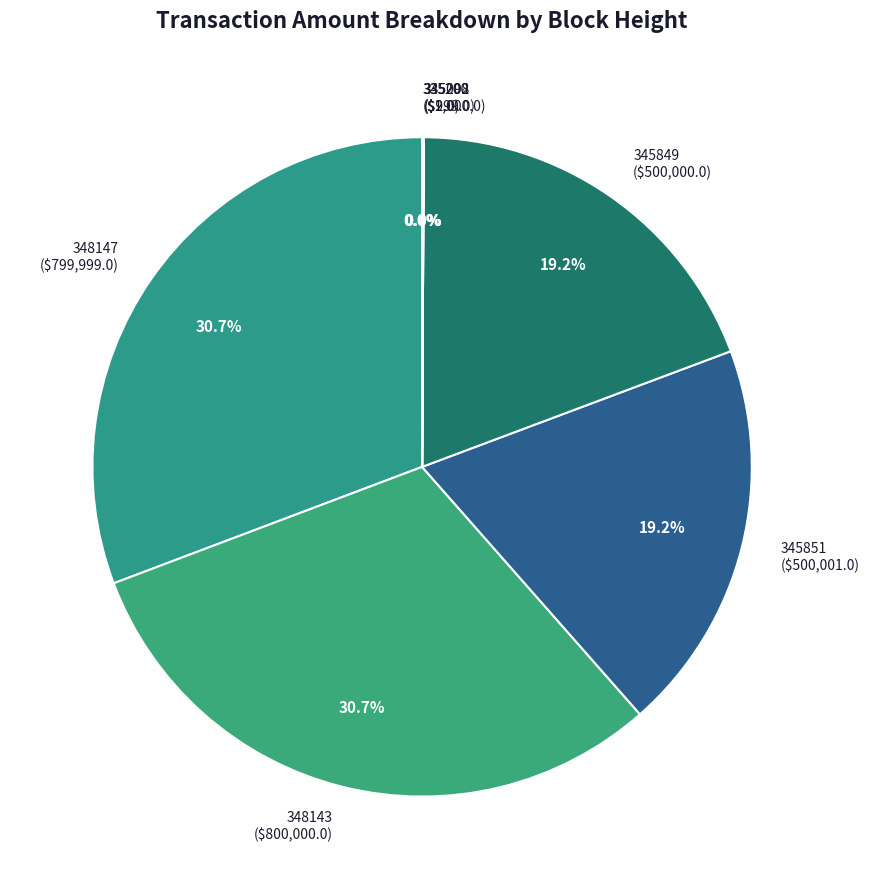

Is there any slice that represents more than half of the pie?

No